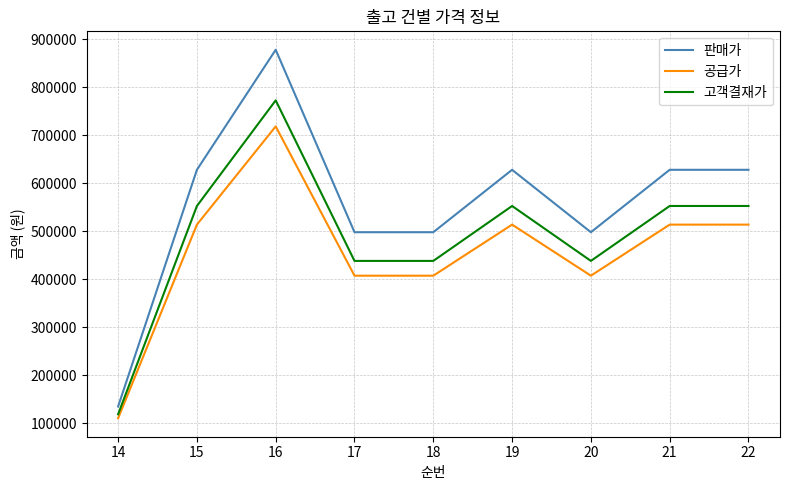

True or false: 공급가 and 판매가 intersect in this chart.

False